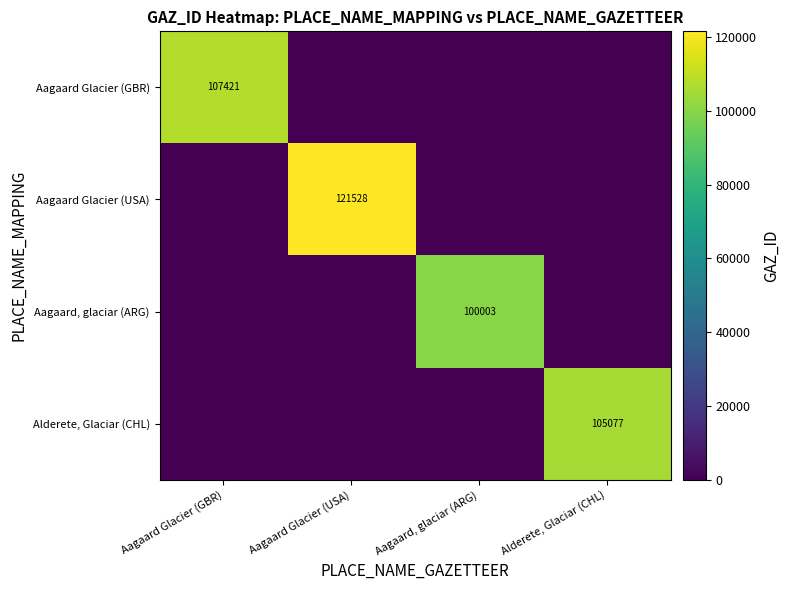

Is it true that Aagaard Glacier (USA) equals 64042 at Aagaard Glacier (USA)?

False